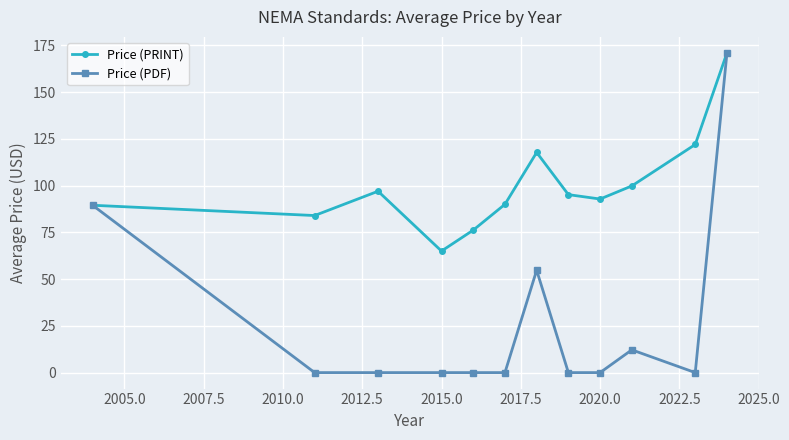

How many lines are shown in the chart?

2